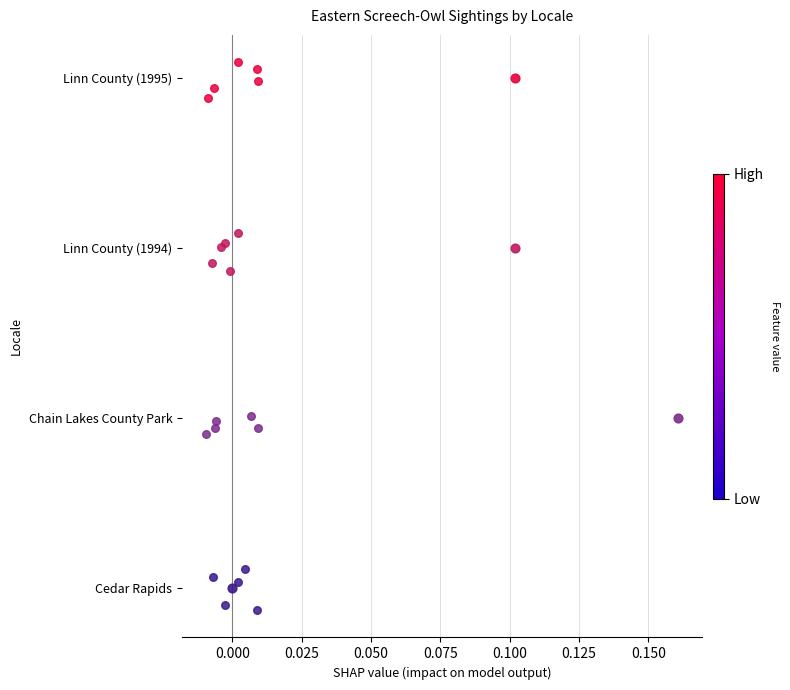

Which series has the largest total across all categories?

Linn County (1995)